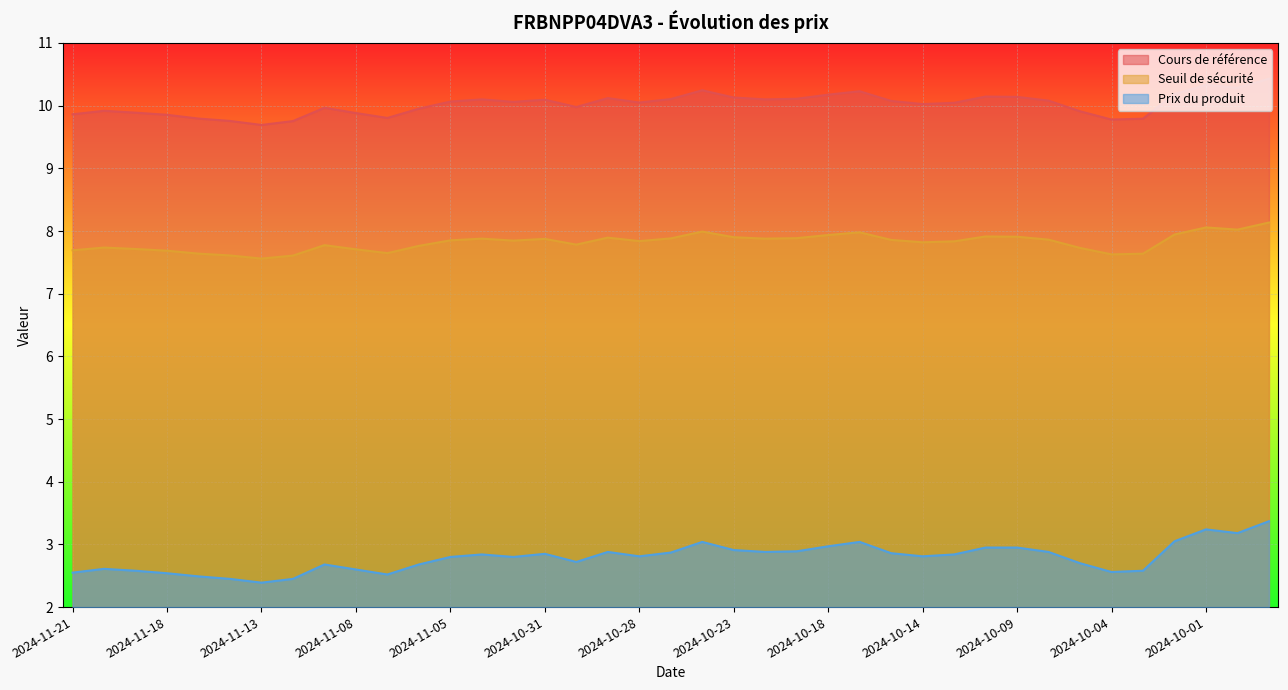

The value of Prix du produit at 2024-10-30 is 4.6. True or false?

False